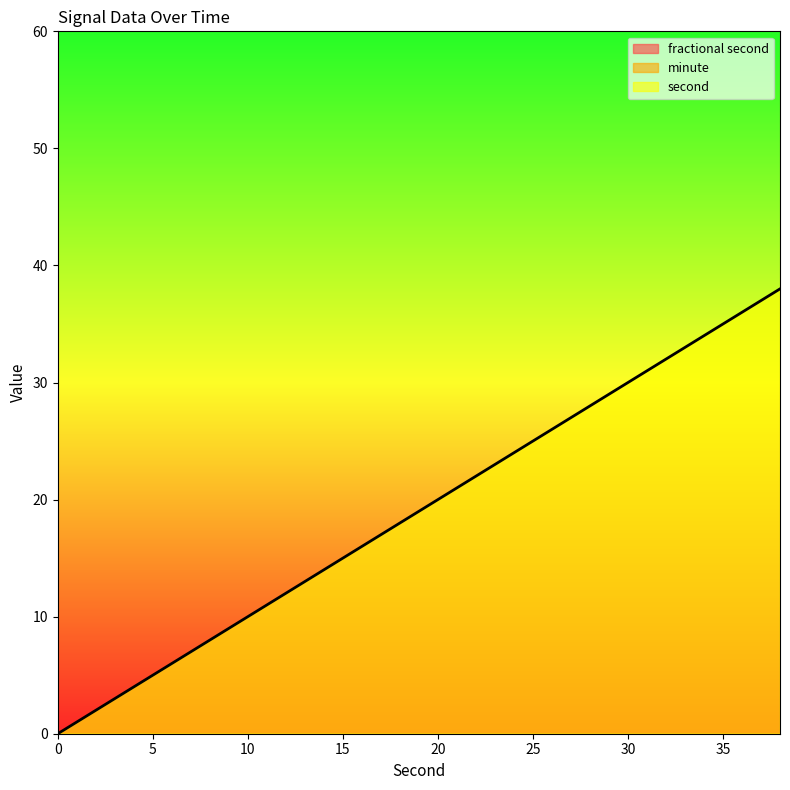

Is it true that second equals 24 at 38?

False